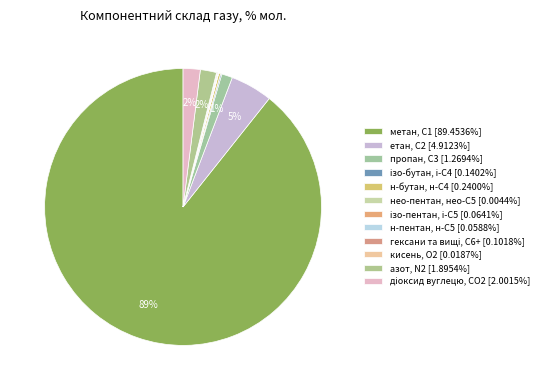

Which slice is the smallest?

нео-пентан, нео-С5